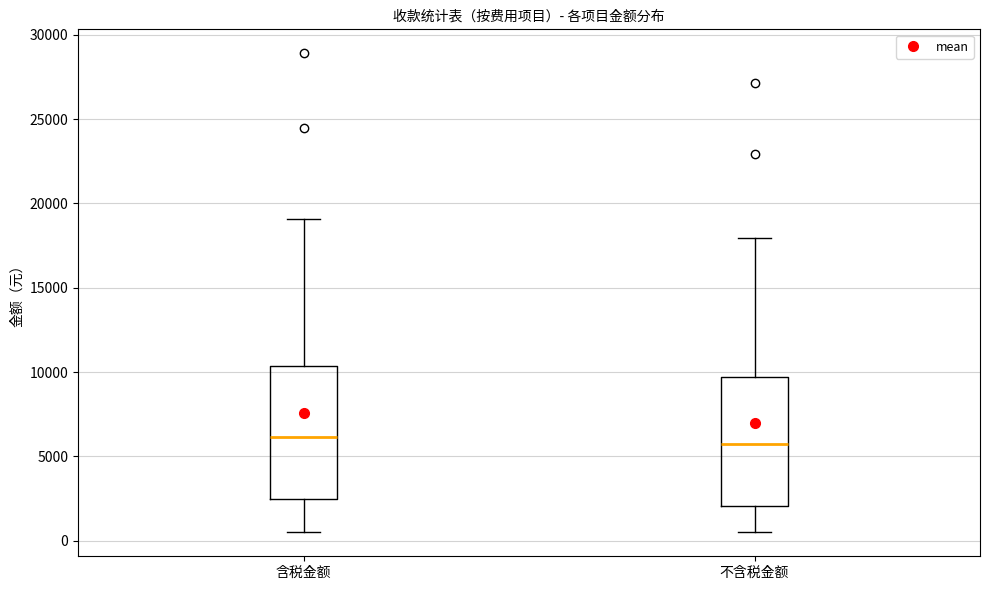

Reading left to right, read every box against the y-axis: the position of its median line, the range the box covers, and the ends of its whiskers. The values are not printed on the chart, so give them approximately, as read against the axis.

含税金额: median 6000, box 2500 to 10500, whiskers 500 to 19000
不含税金额: median 5500, box 2000 to 9500, whiskers 500 to 18000